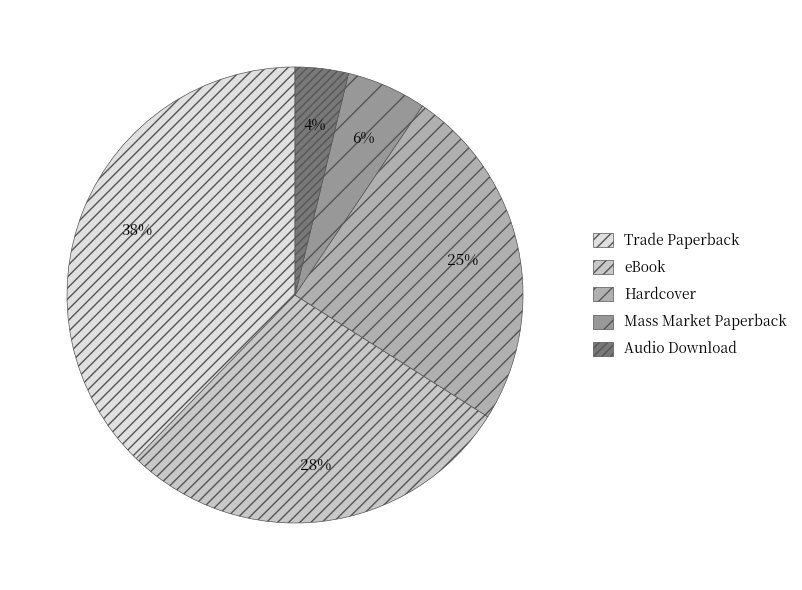

The Mass Market Paperback slice represents 6% of the pie. True or false?

True